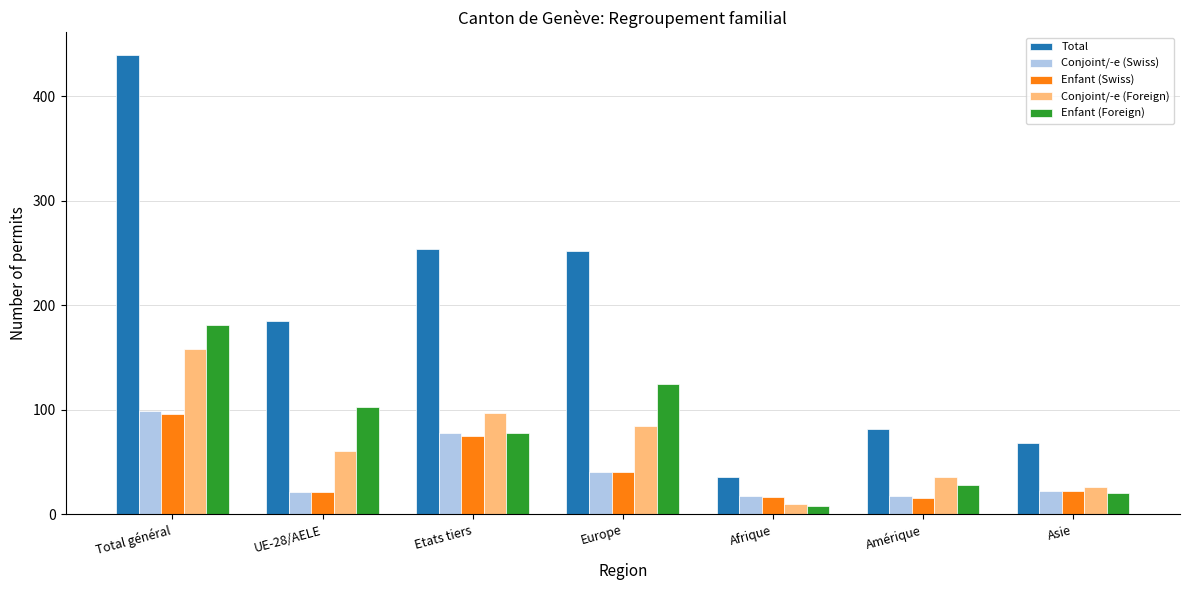

What is the difference between the second highest and minimum values in the Conjoint/-e (Foreign) series?

87